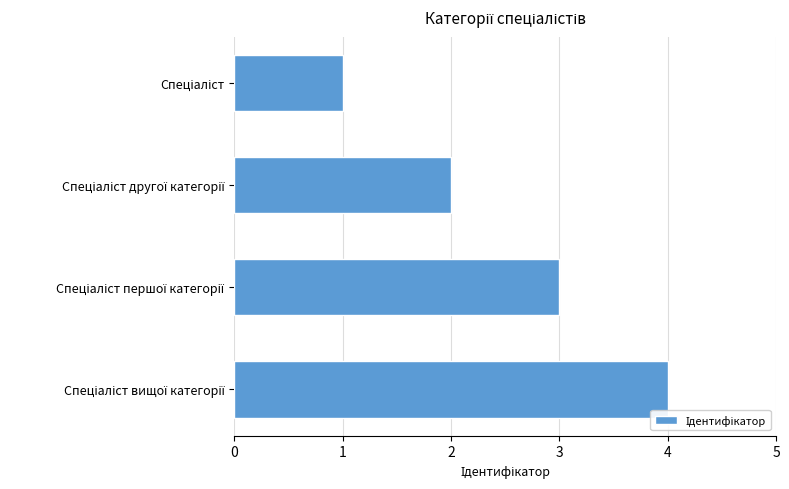

What is the sum of all values?

10